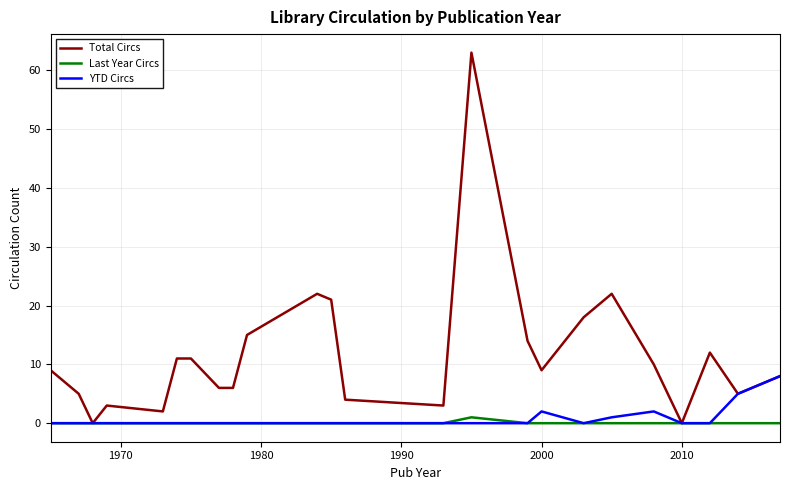

What is the highest value of the Total Circs series?

63.0